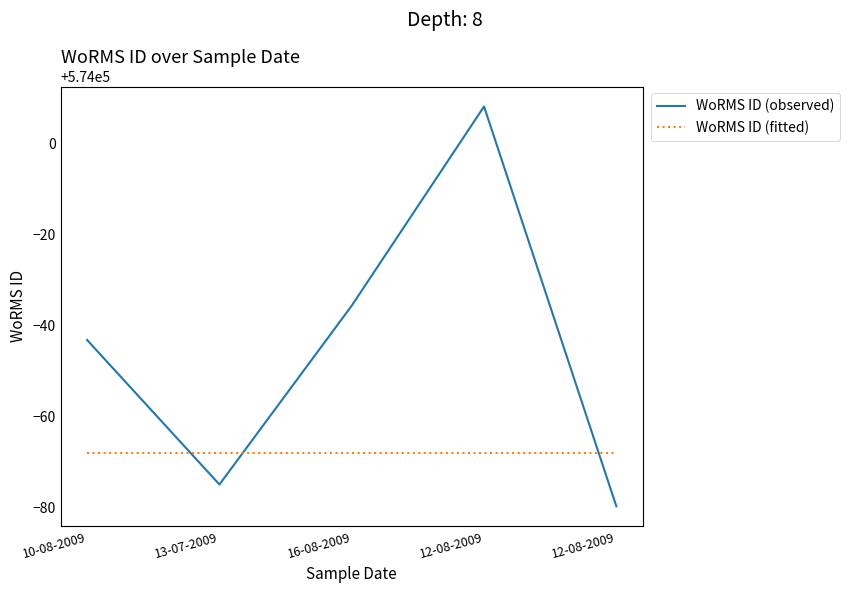

Rank the series by their maximum value, from lowest to highest.

WoRMS ID (fitted), WoRMS ID (observed)